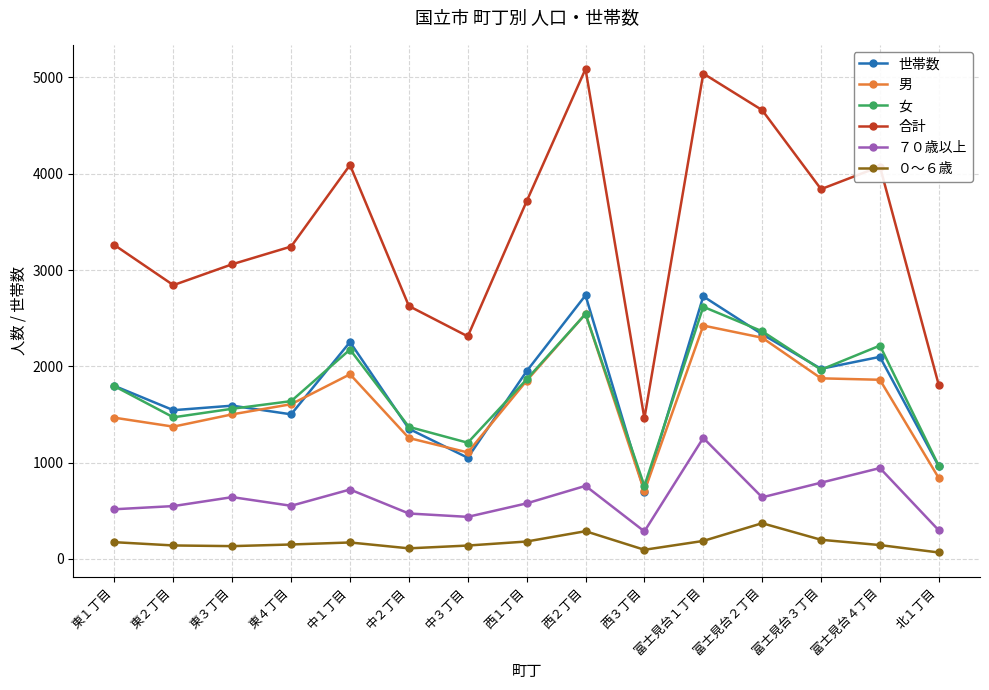

At how many categories does at least one series exceed 296?

15